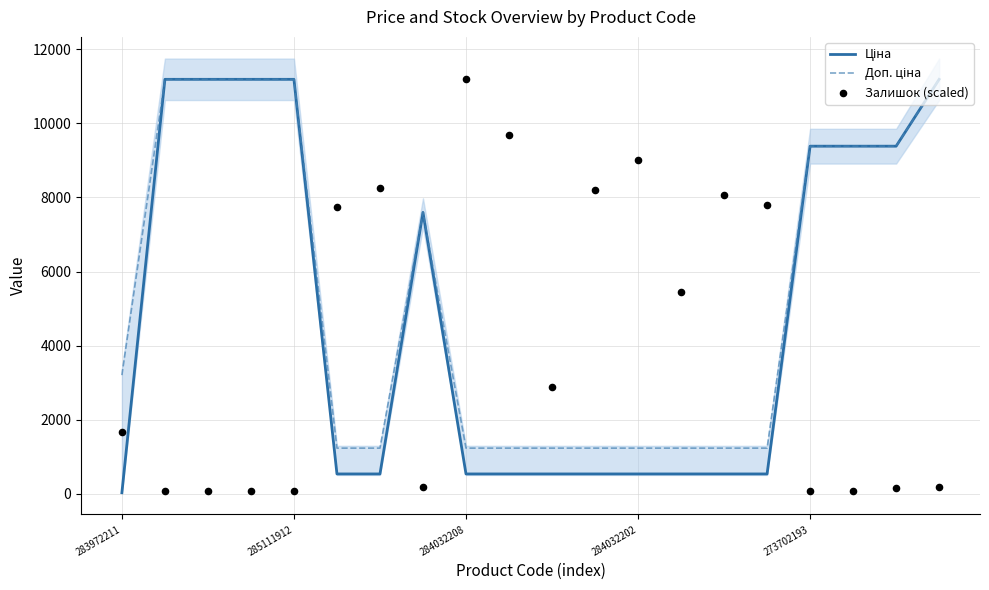

Which series reaches the maximum Y coordinate?

Ціна